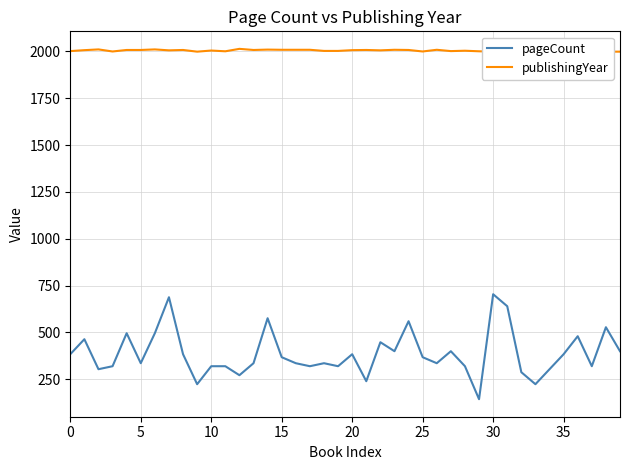

Reading right to left, list all the values displayed in this chart.

pageCount: 400	528	320	480	384	304	224	288	640	704	144	320	400	336	368	560	400	448	240	384	320	336	320	336	368	576	336	272	320	320	224	384	688	496	336	496	320	304	464	384
publishingYear: 1998	1998	2000	1998	1998	1998	2002	1998	1999	1998	2000	2003	2001	2008	1999	2007	2008	2005	2007	2006	2002	2002	2008	2008	2008	2009	2007	2013	2000	2004	1998	2007	2005	2010	2007	2007	1999	2010	2006	2001